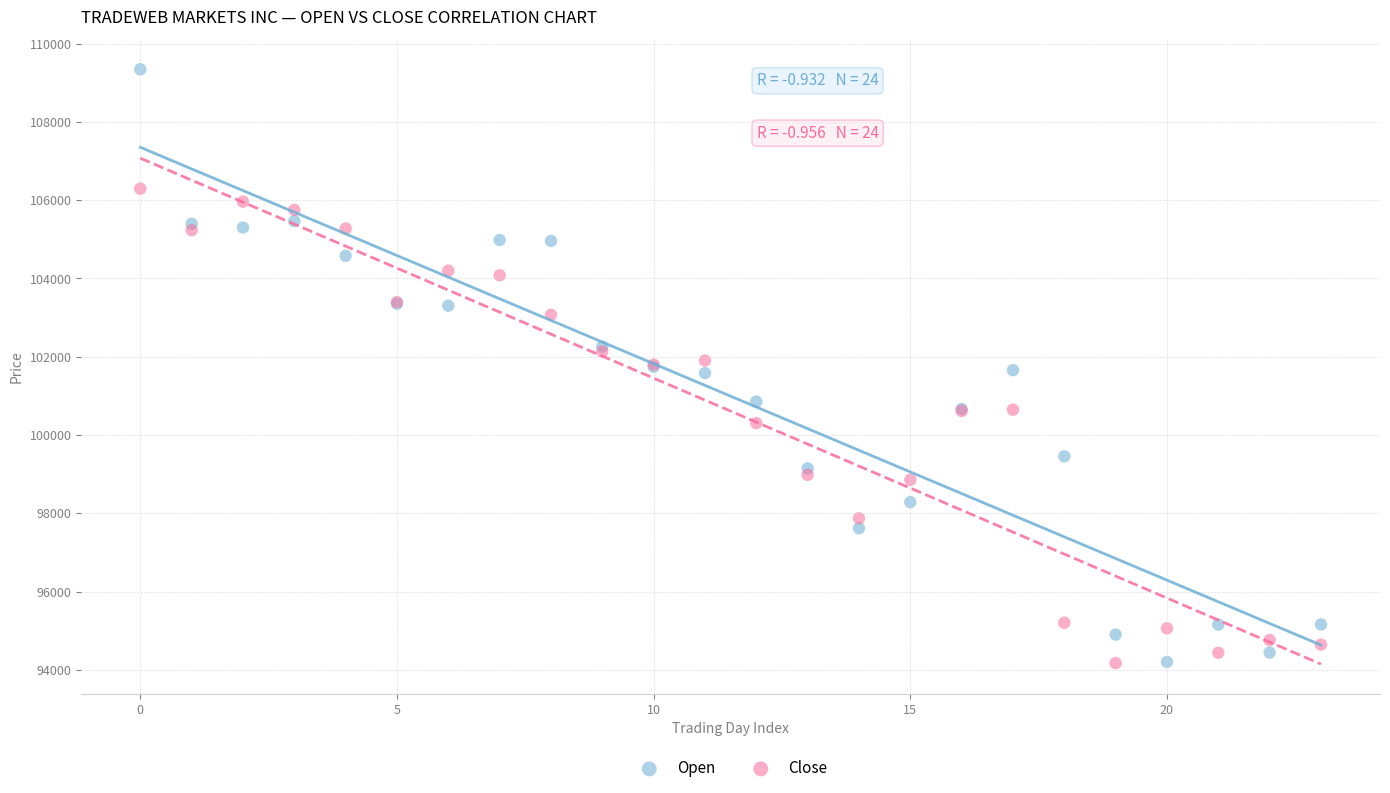

Which series has the largest Y range (max minus min)?

Open